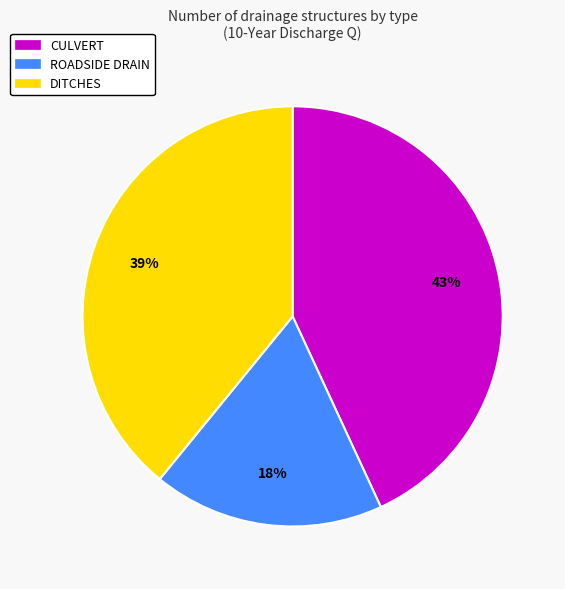

Rank the categories by value from highest to lowest.

CULVERT, DITCHES, ROADSIDE DRAIN